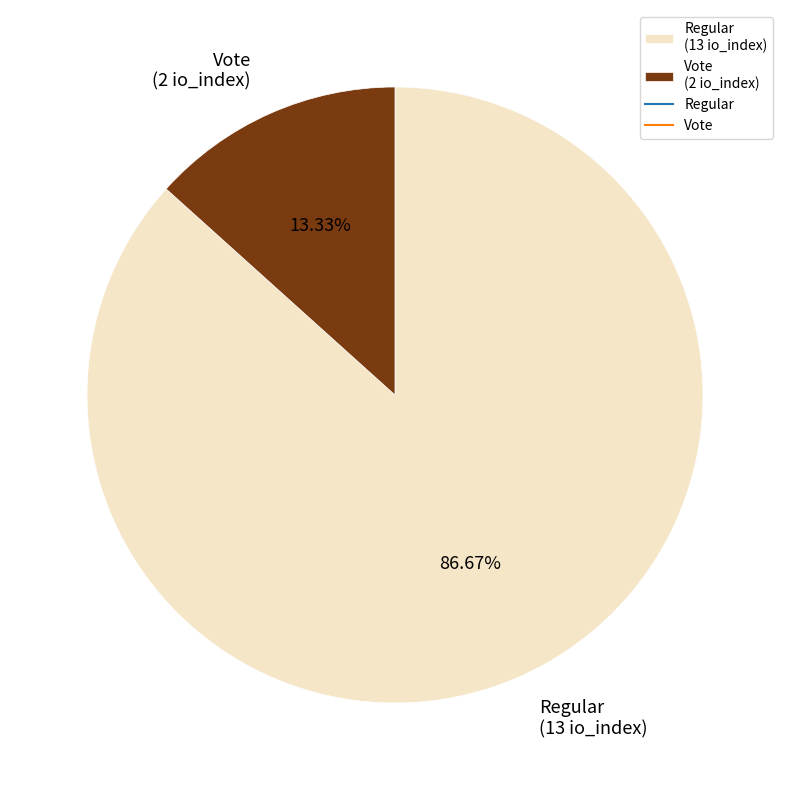

To the nearest percent, what is the average slice percentage?

50%